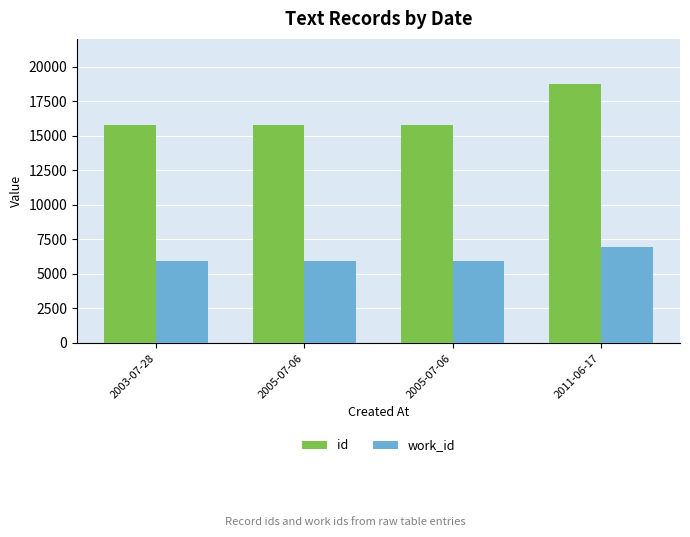

How many categories are shown in the chart?

4